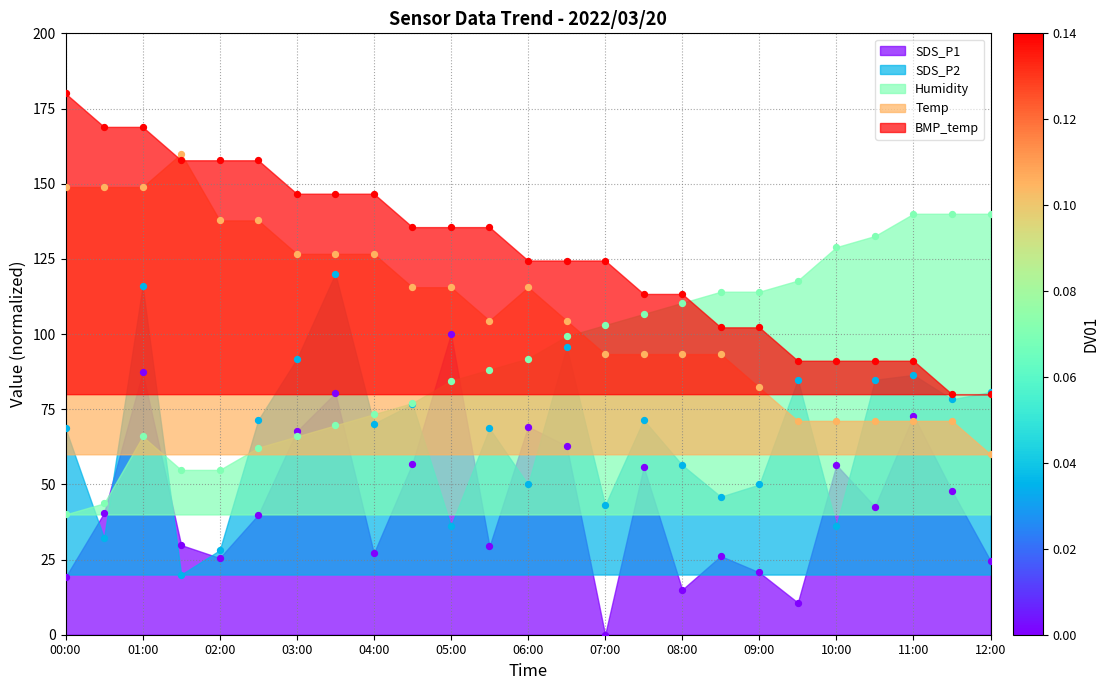

Which series has the widest spread of Y values?

SDS_P1